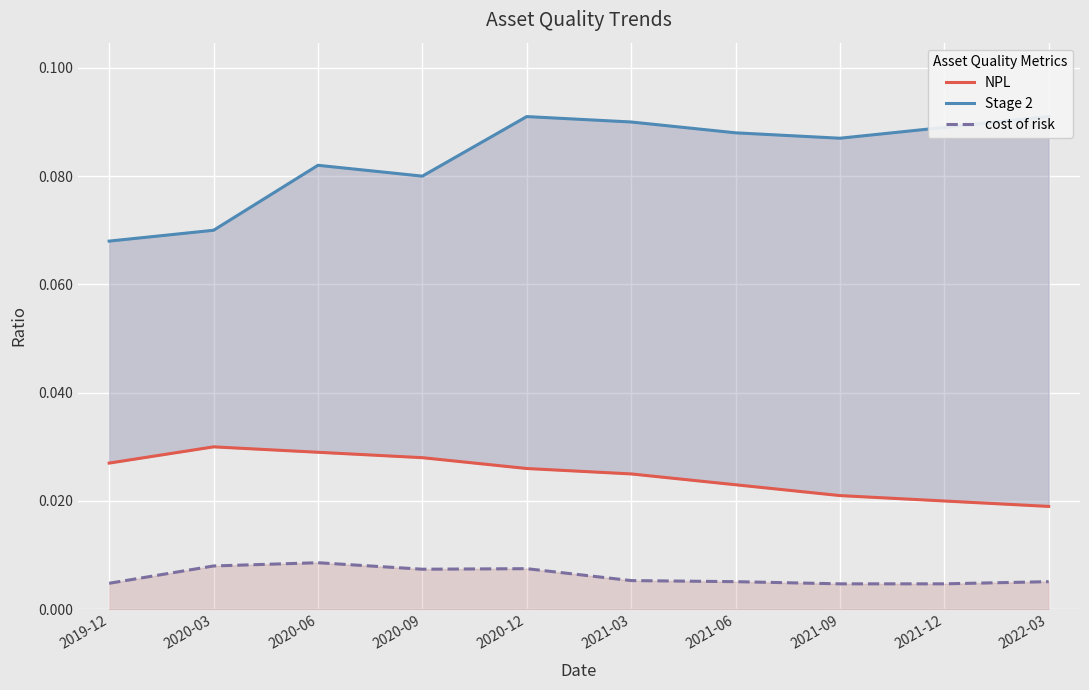

Which series has the largest total across all categories?

Stage 2